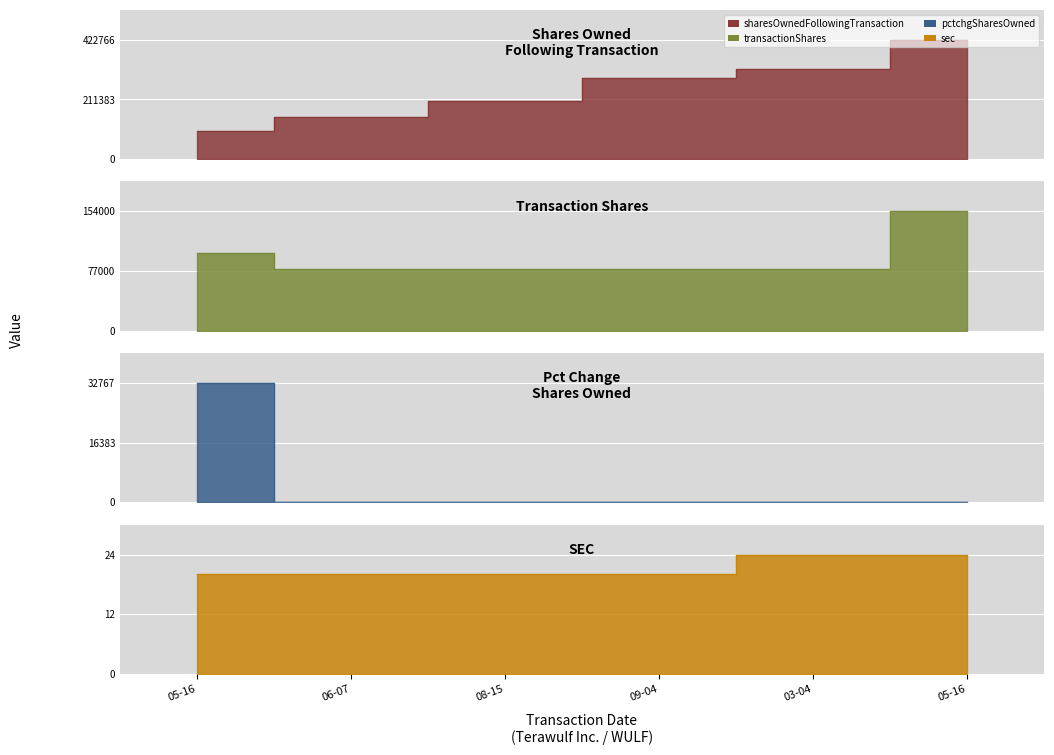

Where is sharesOwnedFollowingTransaction nearest to the value 261383?

09-04